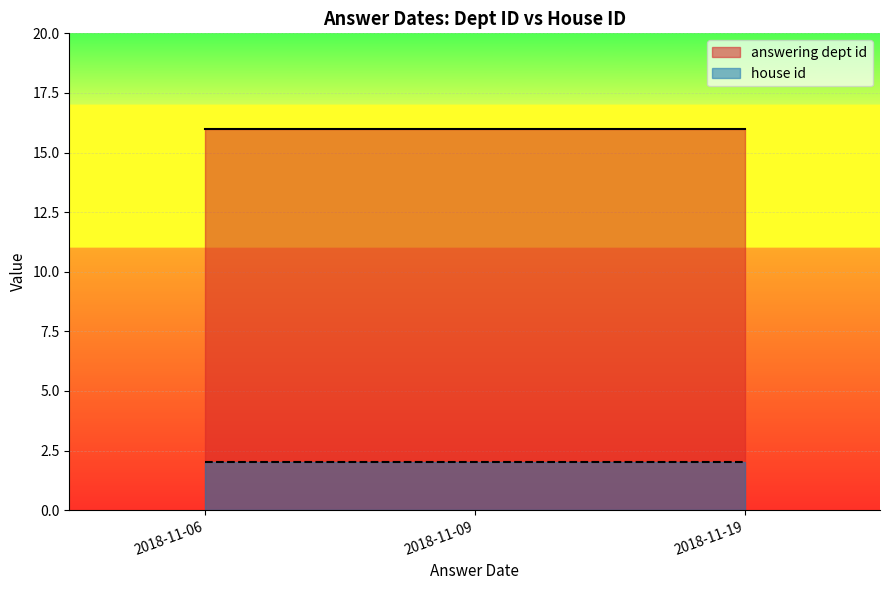

True or false: house id and answering dept id cross at least once.

False